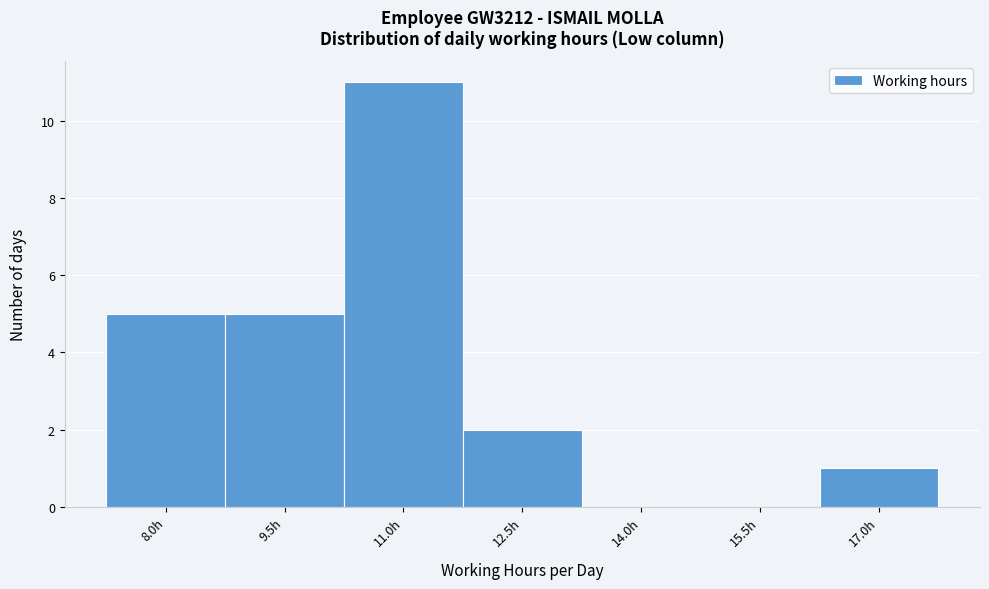

Reading left to right, list all the values displayed in this chart.

8.0h=5	9.5h=5	11.0h=11	12.5h=2	14.0h=0	15.5h=0	17.0h=1